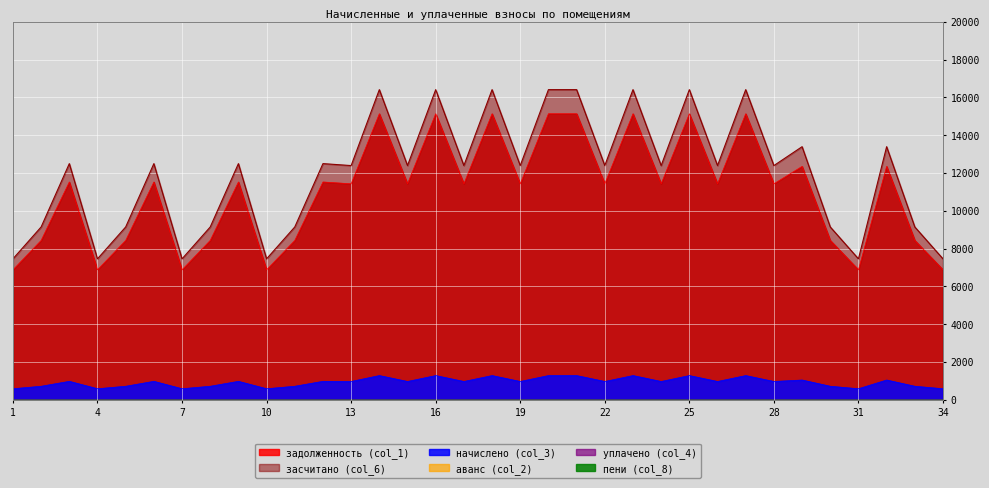

In задолженность (col_1), how many points are higher than both neighbors (excluding endpoints)?

12